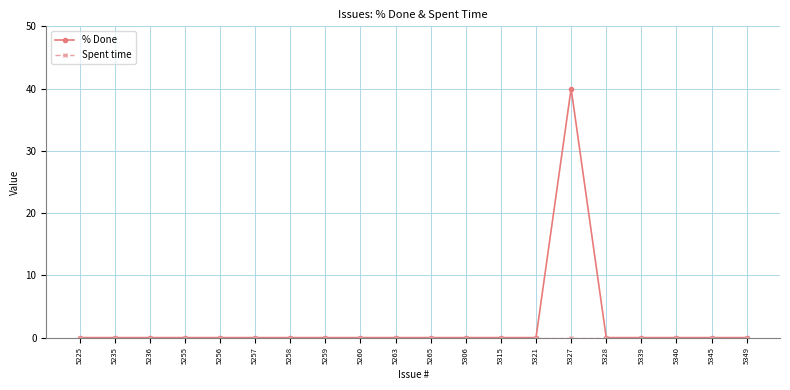

True or false: % Done has a value of 0 at 5306.

True